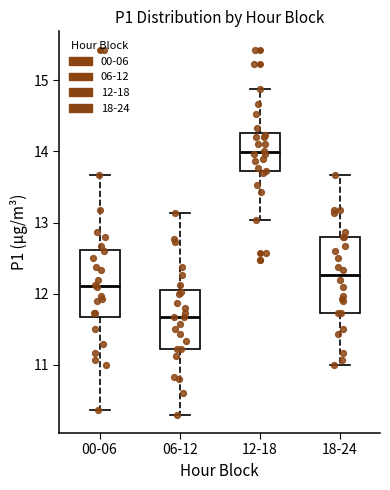

Reading left to right, read every box against the y-axis: the position of its median line, the range the box covers, and the ends of its whiskers. The values are not printed on the chart, so give them approximately, as read against the axis.

00-06: median 12.1, box 11.7 to 12.6, whiskers 10.4 to 13.7
06-12: median 11.7, box 11.2 to 12.1, whiskers 10.3 to 13.1
12-18: median 14.0, box 13.7 to 14.3, whiskers 13.0 to 14.9
18-24: median 12.3, box 11.7 to 12.8, whiskers 11.0 to 13.7